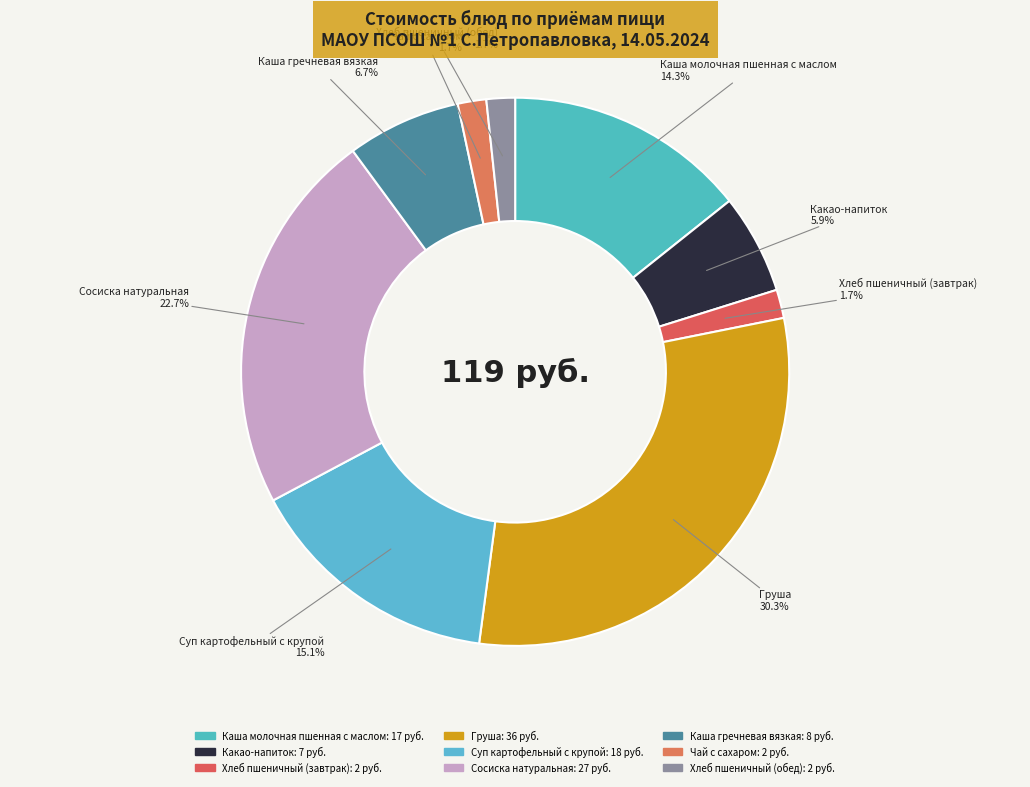

Which slice is the smallest?

Хлеб пшеничный (завтрак)